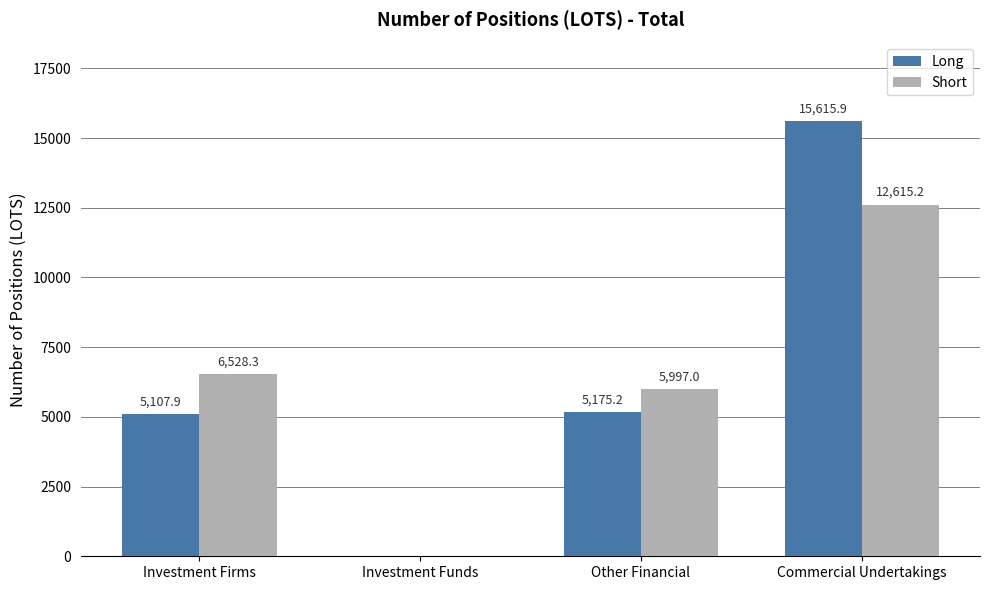

What is the maximum value for Long?

15615.9